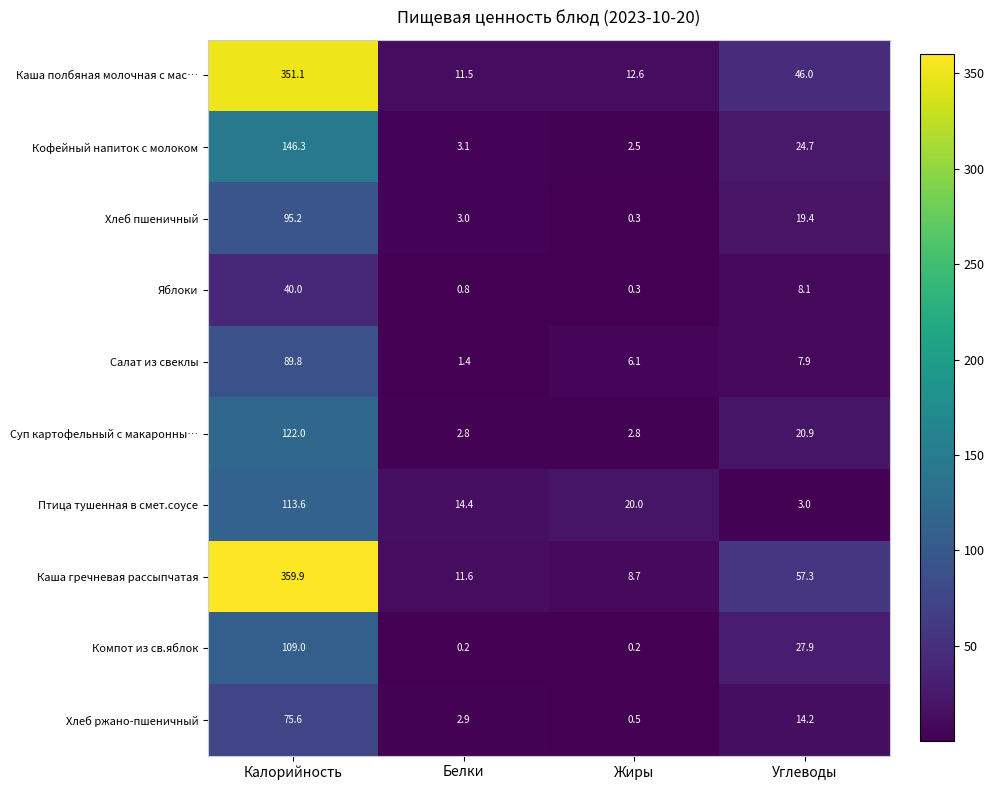

What value does the Кофейный напиток с молоком series have at Калорийность?

146.3